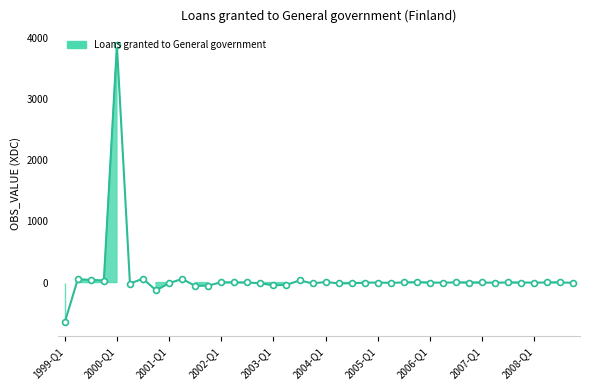

Which has a higher value, 2008-Q4 or 1999-Q4?

1999-Q4